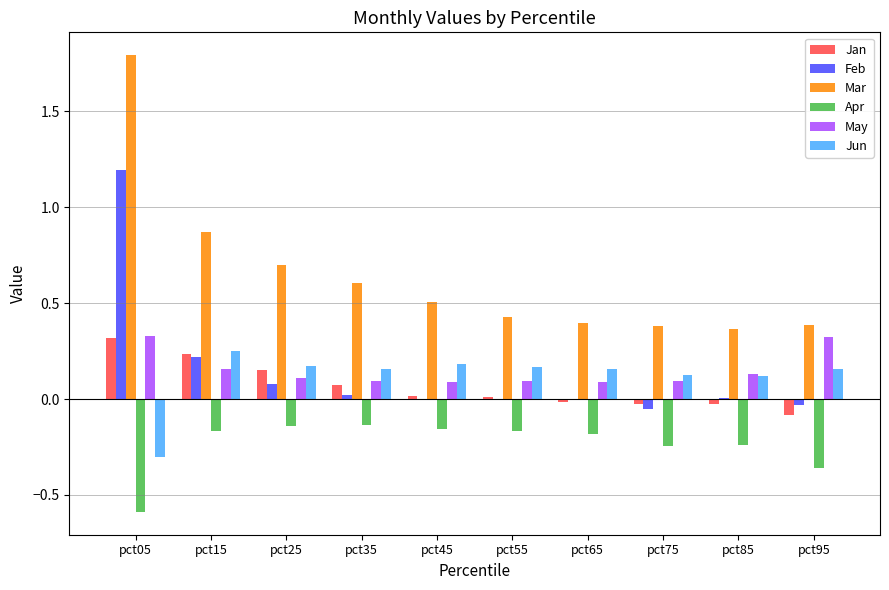

Count the number of categories in the chart.

10